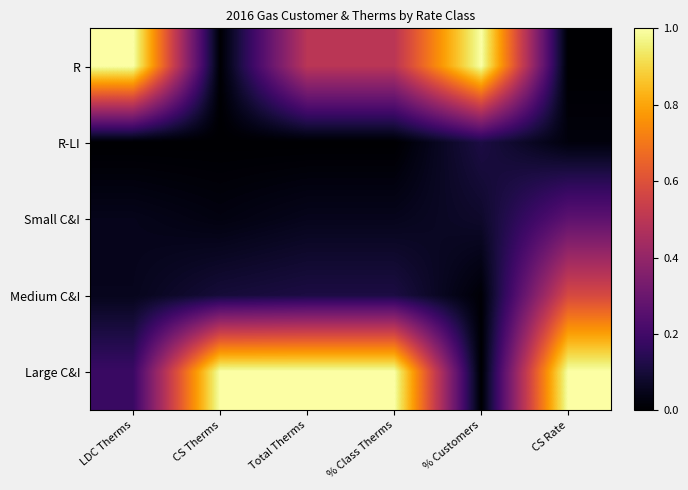

At how many categories does at least one series exceed 0?

6